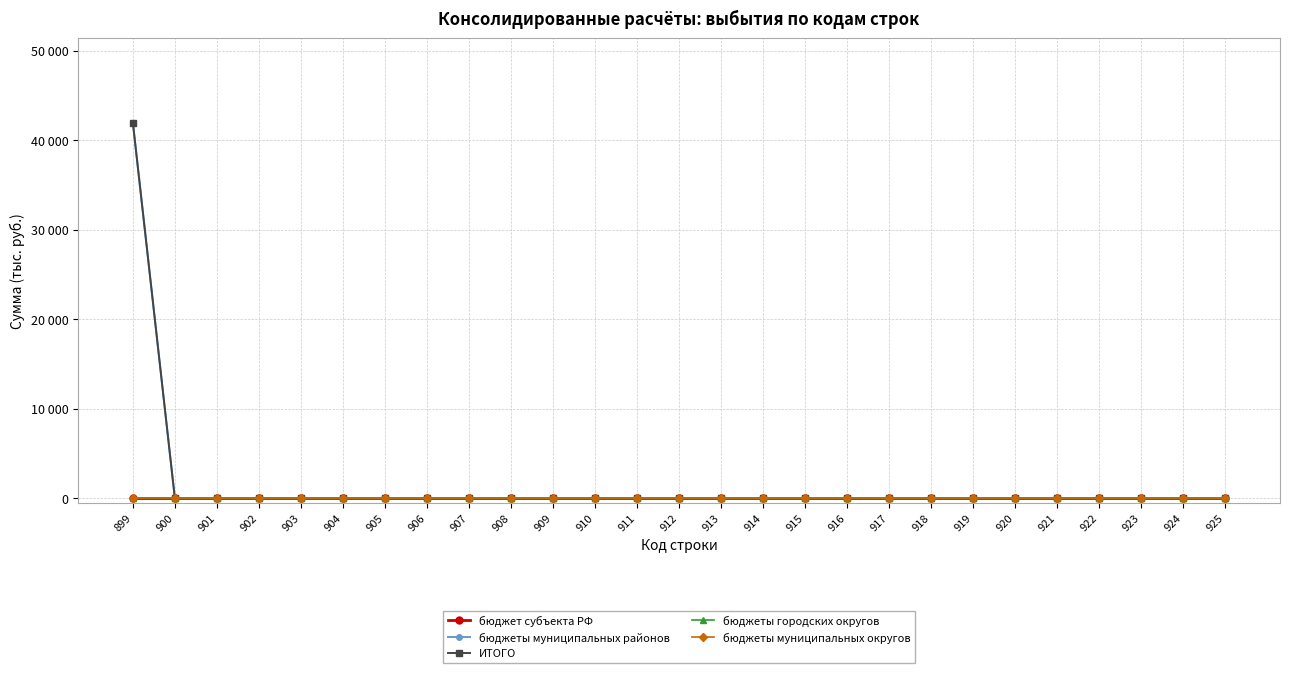

At which label is бюджеты муниципальных округов closest to 0?

899